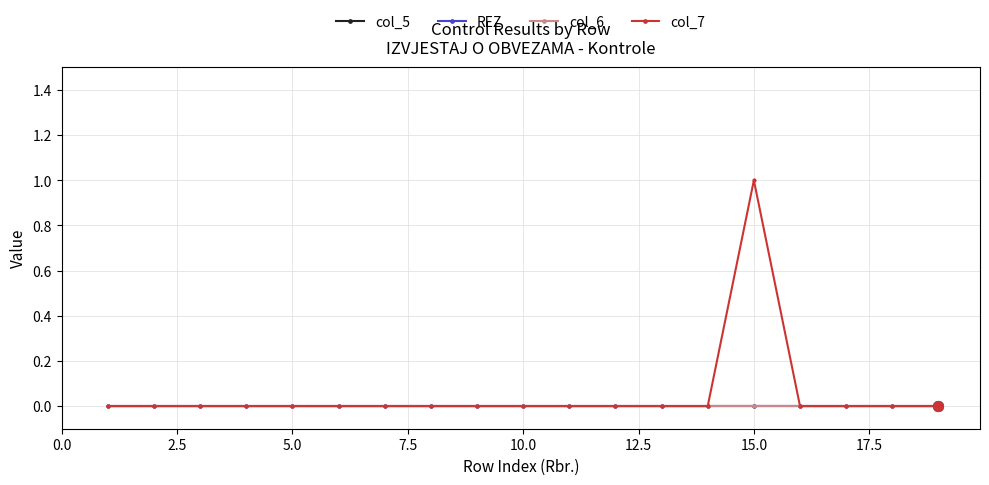

Does the chart have visible grid lines?

Yes